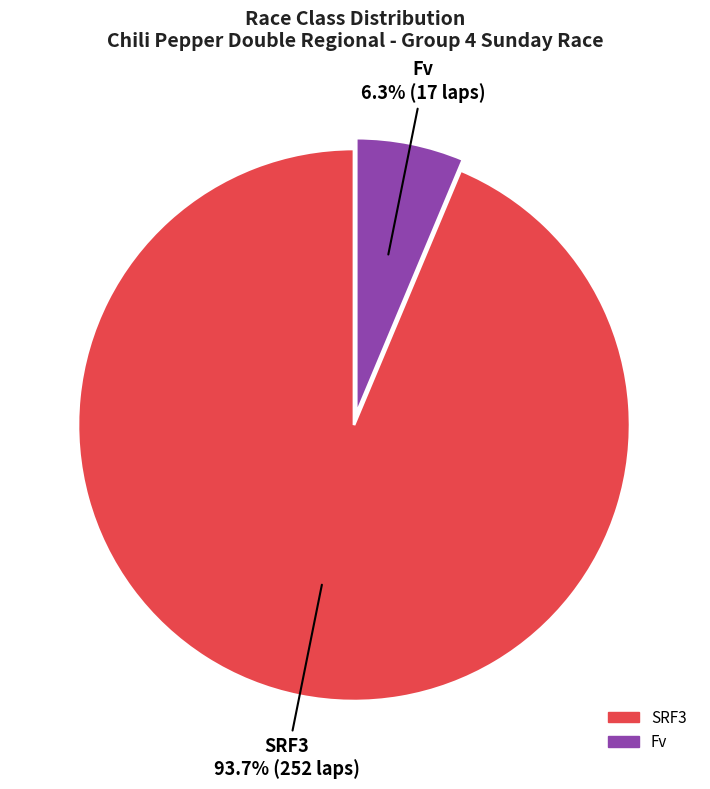

True or false: Fv accounts for 33% of the total.

False